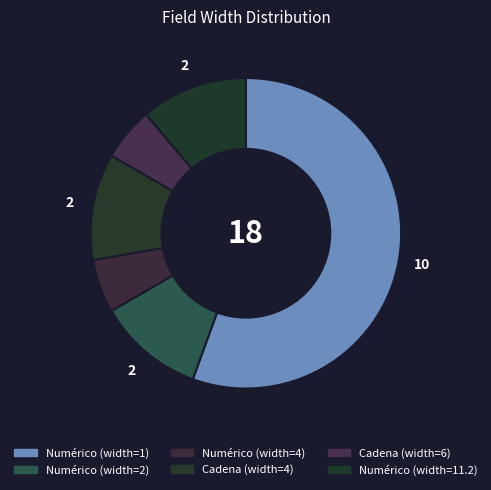

Count the number of slices in the pie.

6